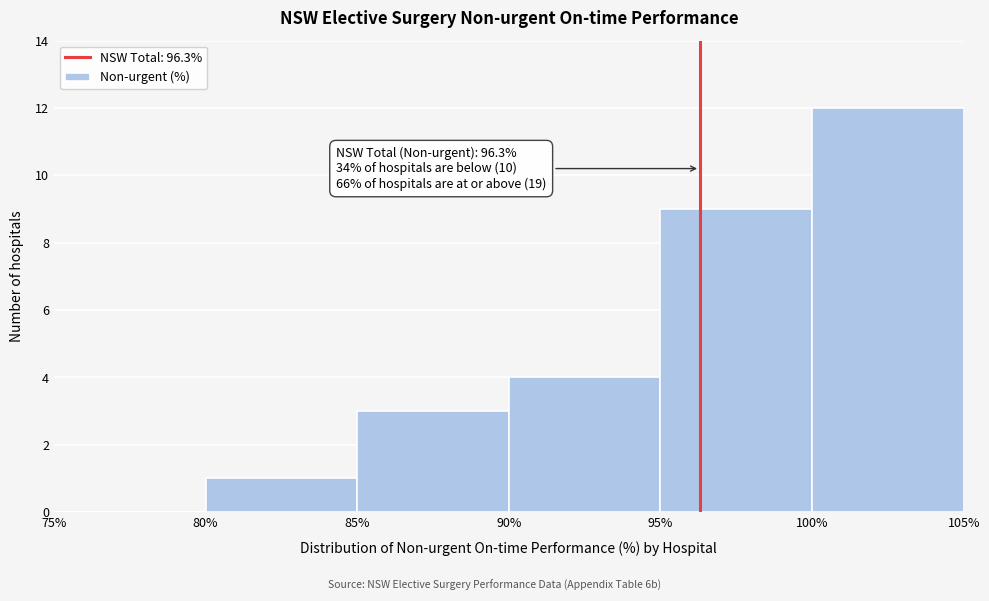

Over which range of the x-axis is the bar tallest?

100% to 105%